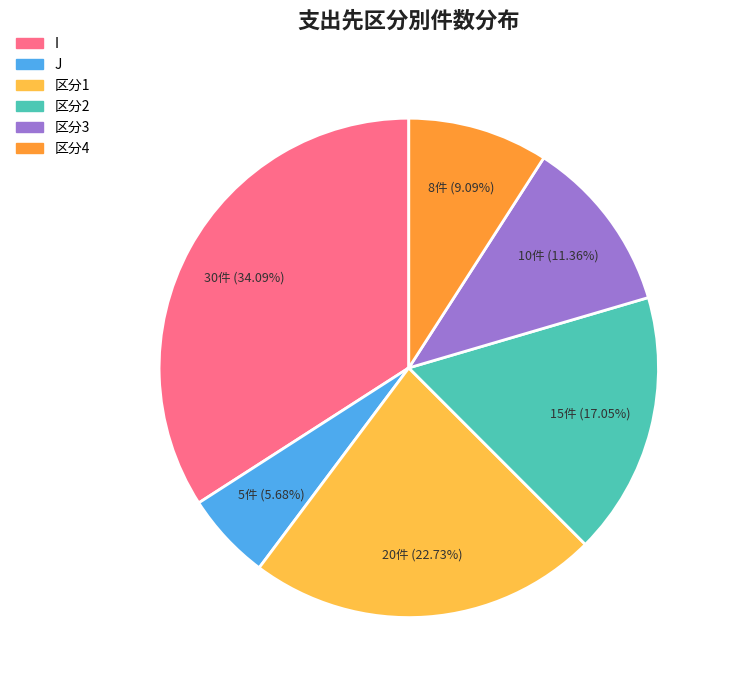

Is there a majority slice in this chart?

No